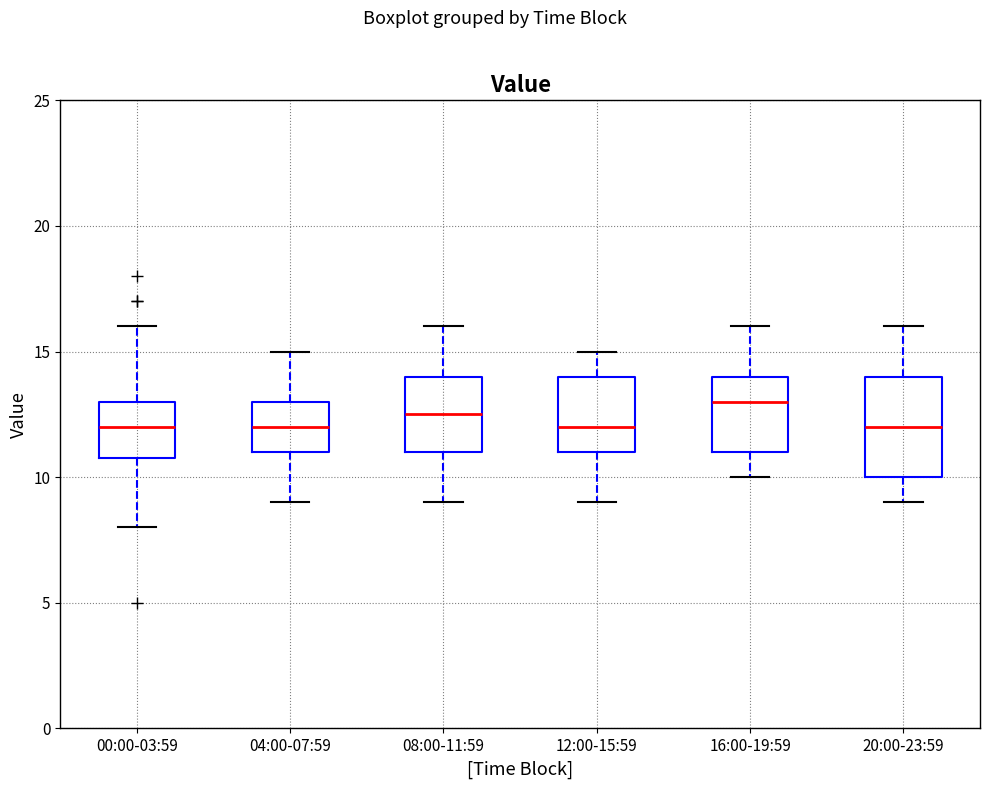

Where is the upper edge of the box for 16:00-19:59 on the y-axis? The values are not printed on the chart, so give them approximately, as read against the axis.

14.0